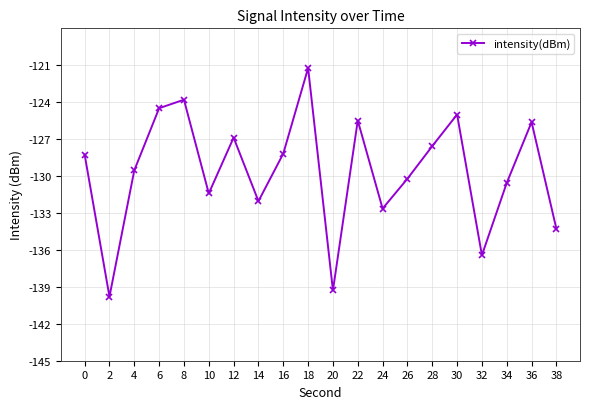

Where does the data first go above -128?

6